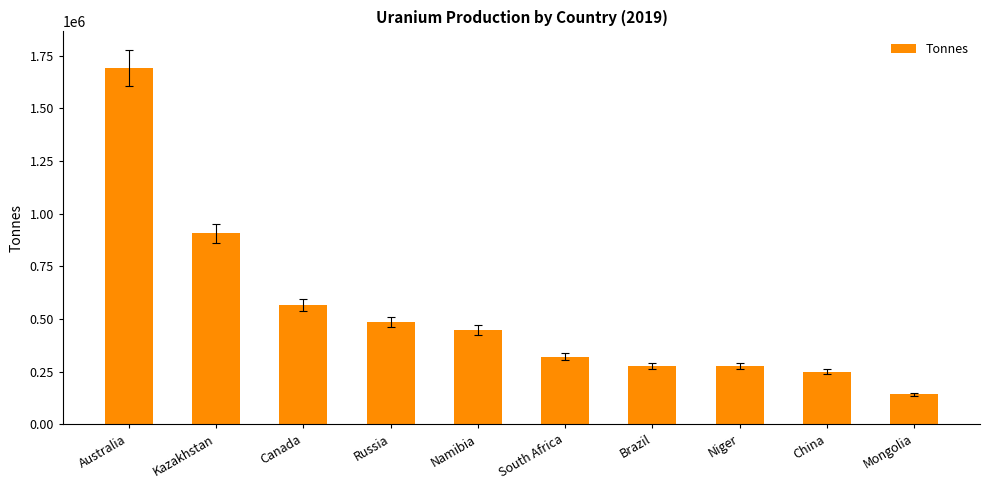

Which category has the highest value across all series?

Australia